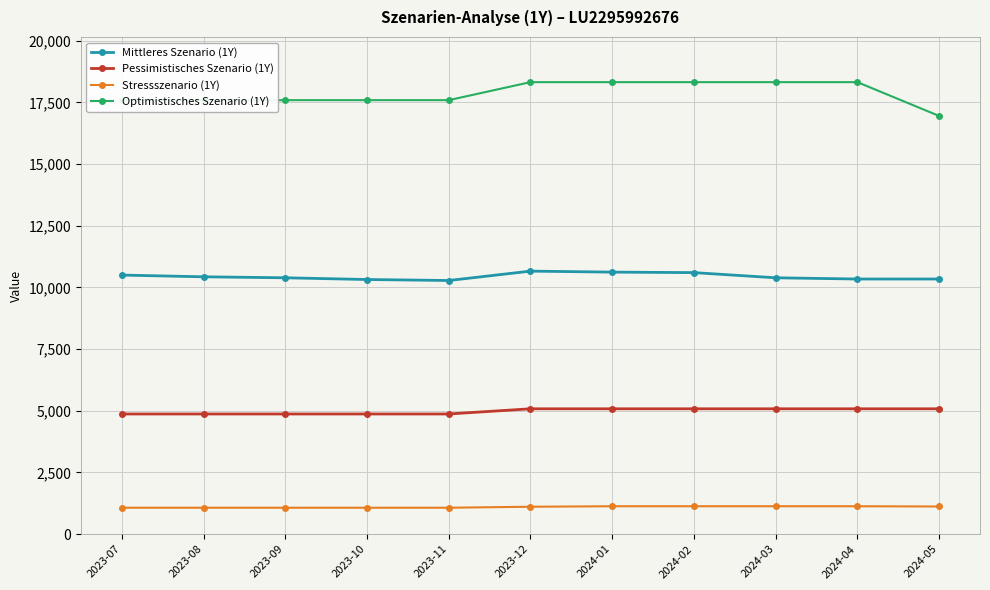

Rank the series by their maximum value, from lowest to highest.

Stressszenario (1Y), Pessimistisches Szenario (1Y), Mittleres Szenario (1Y), Optimistisches Szenario (1Y)